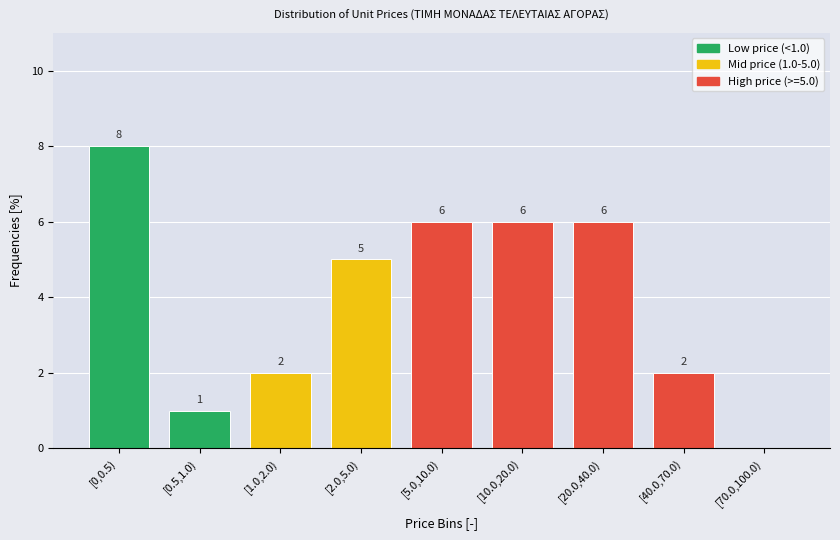

Reading right to left, extract all data points from this chart.

[70.0,100.0)=0	[40.0,70.0)=2	[20.0,40.0)=6	[10.0,20.0)=6	[5.0,10.0)=6	[2.0,5.0)=5	[1.0,2.0)=2	[0.5,1.0)=1	[0,0.5)=8